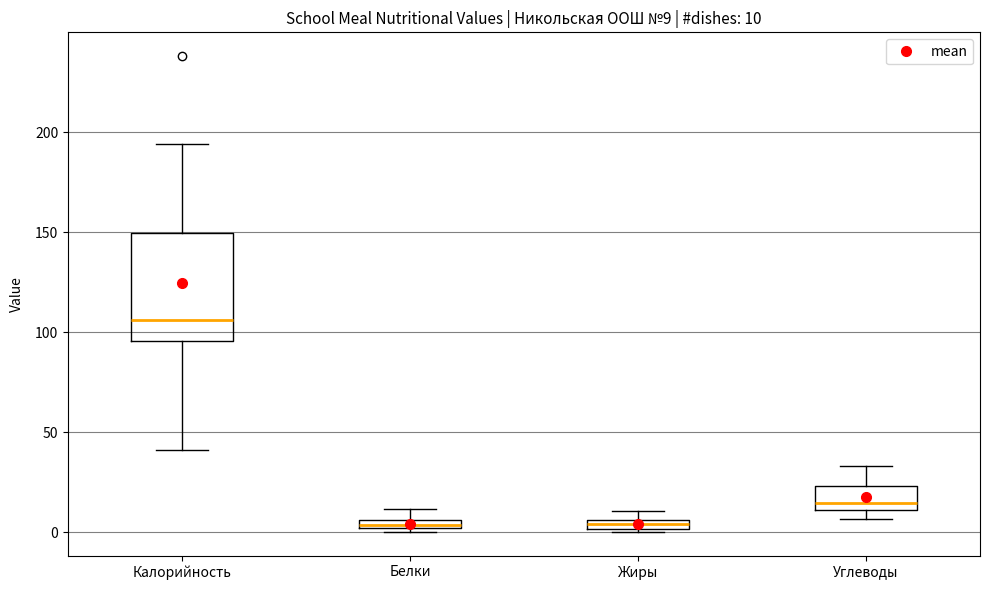

Which box is the tallest, from its lower edge to its upper edge?

Калорийность